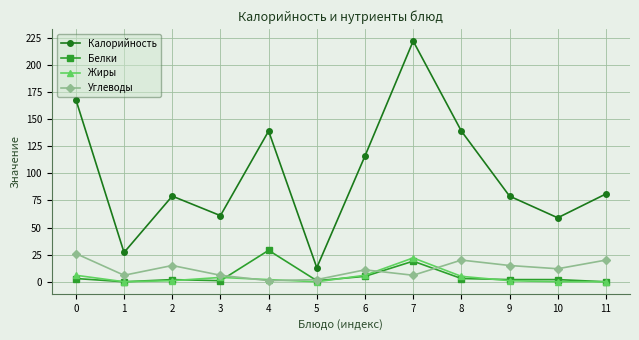

The value of Калорийность at 11 is 81. True or false?

True